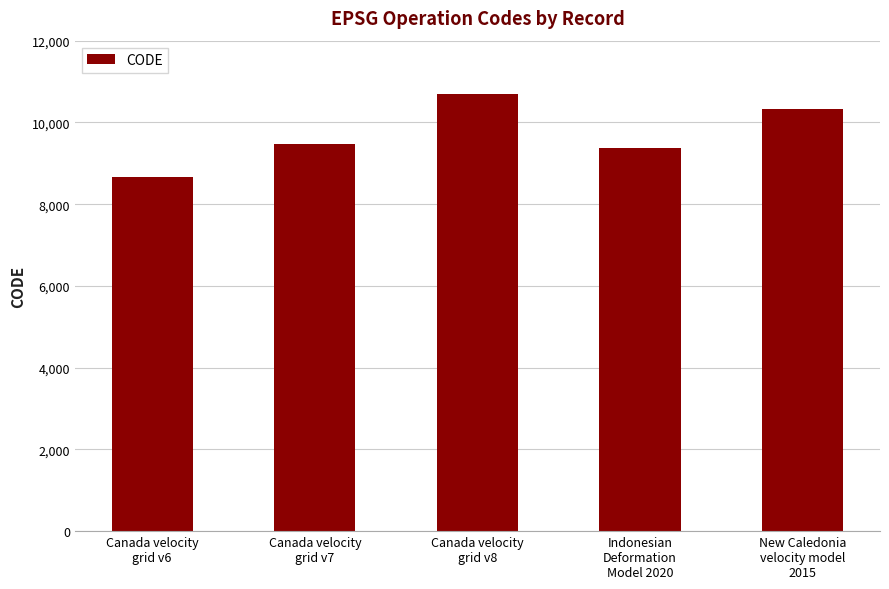

What is the sum of the values at Indonesian
Deformation
Model 2020 and Canada velocity
grid v7?

18858